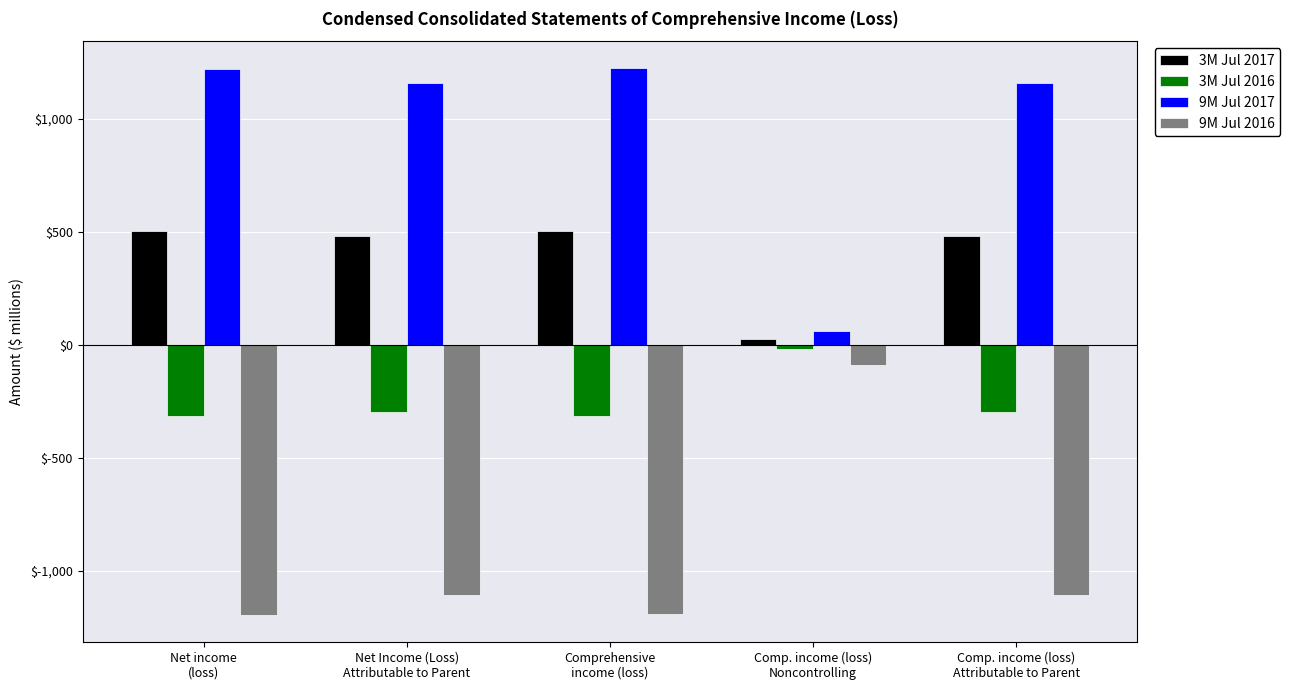

Rank the series at Comprehensive
income (loss) from highest to lowest value.

9M Jul 2017, 3M Jul 2017, 3M Jul 2016, 9M Jul 2016